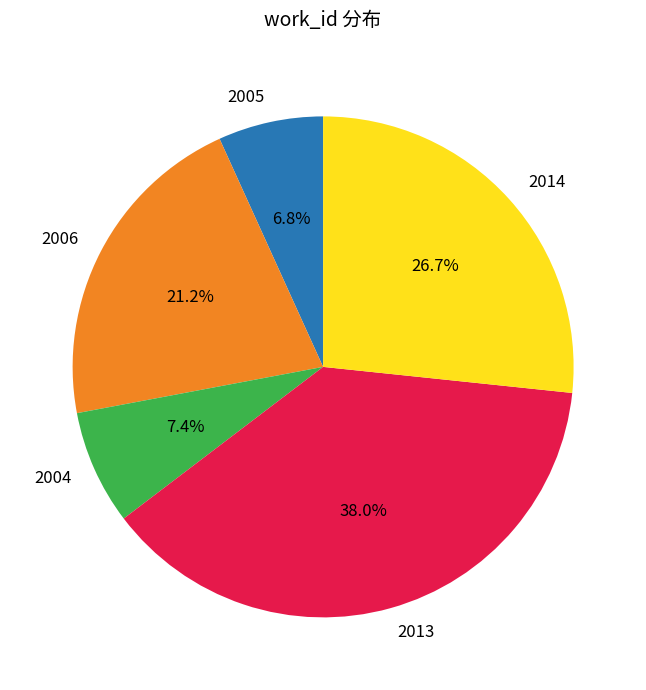

Combined, what portion of the pie is 2013 and 2005?

44.8%